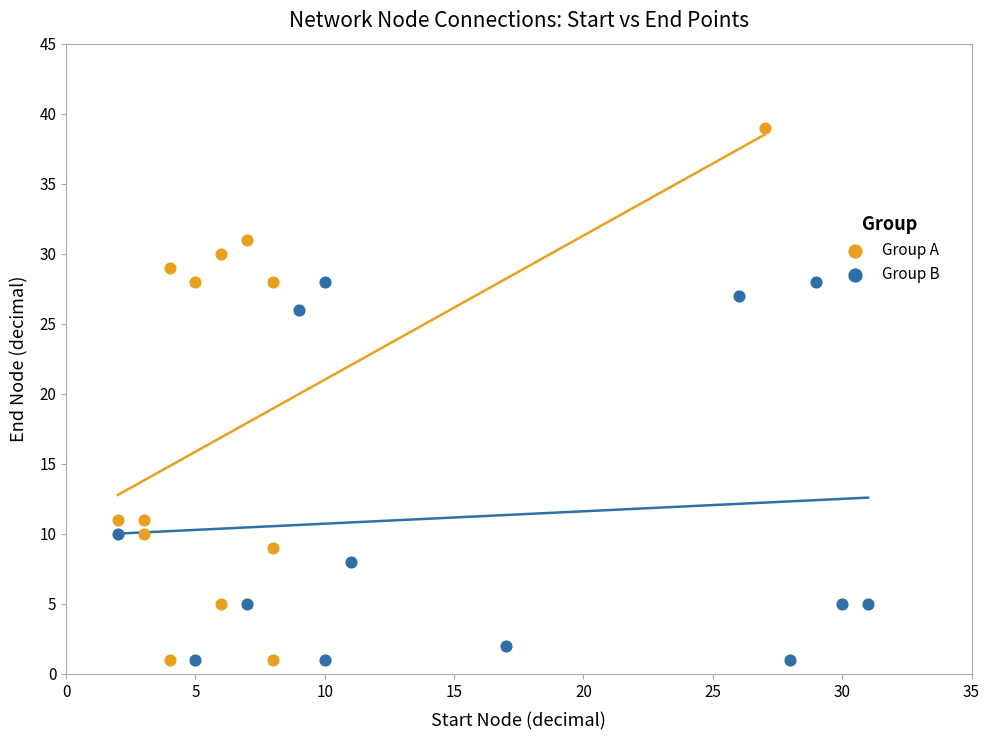

Which series has the widest spread of Y values?

Group A